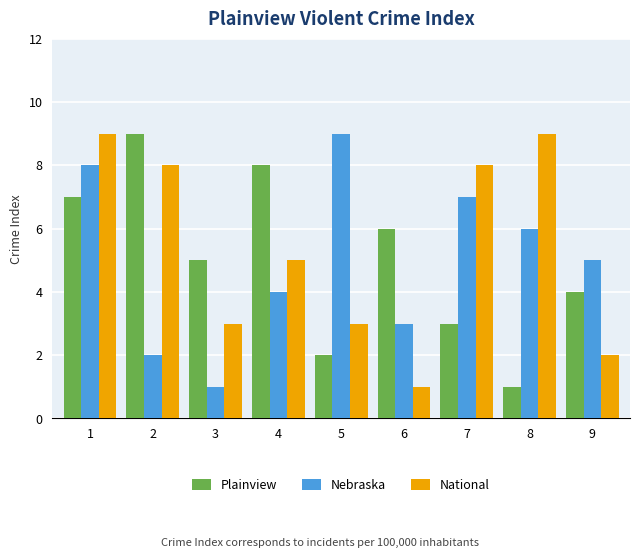

Are the bars grouped side by side (vs. stacked)?

Yes